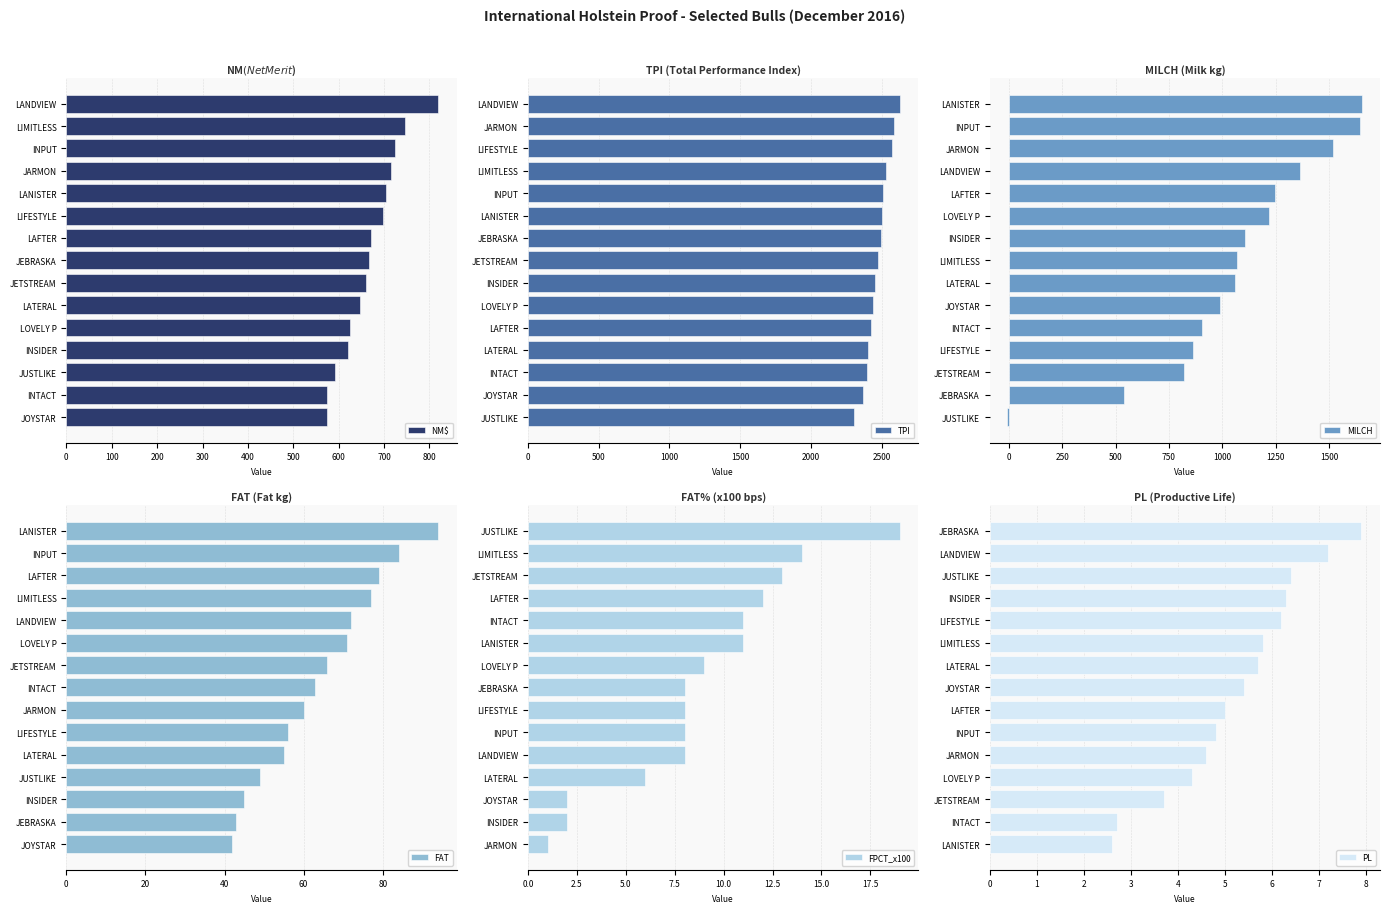

True or false: PL has a value of 6.1 at LOVELY P.

False